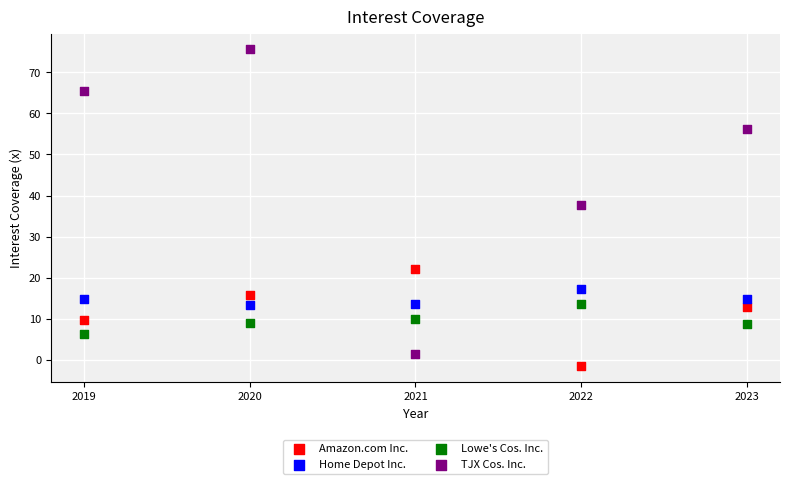

Which series reaches the maximum Y coordinate?

TJX Cos. Inc.